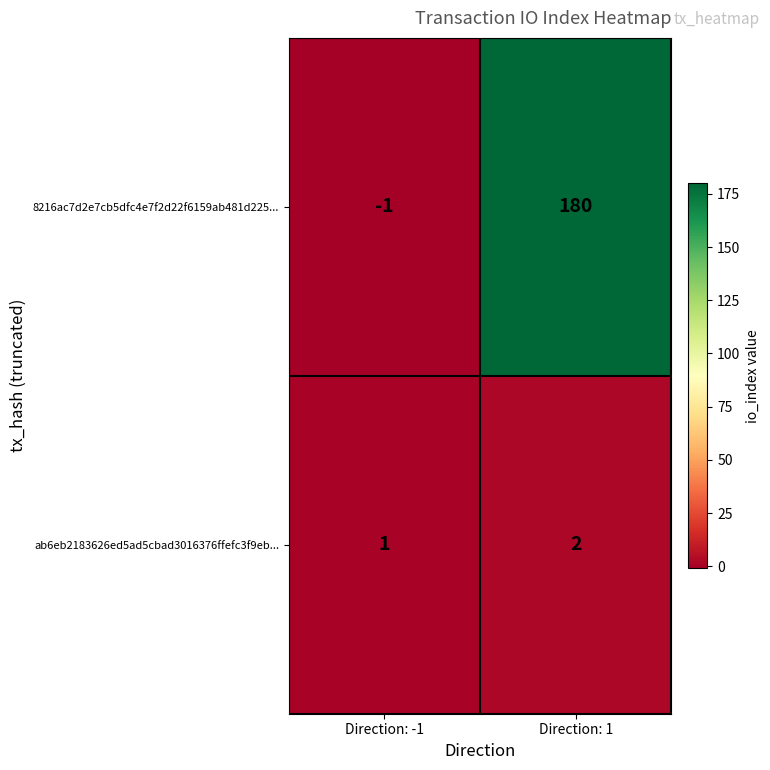

What is the sum of the 8216ac7d2e7cb5dfc4e7f2d22f6159ab481d225... values at Direction: -1 and Direction: 1?

179